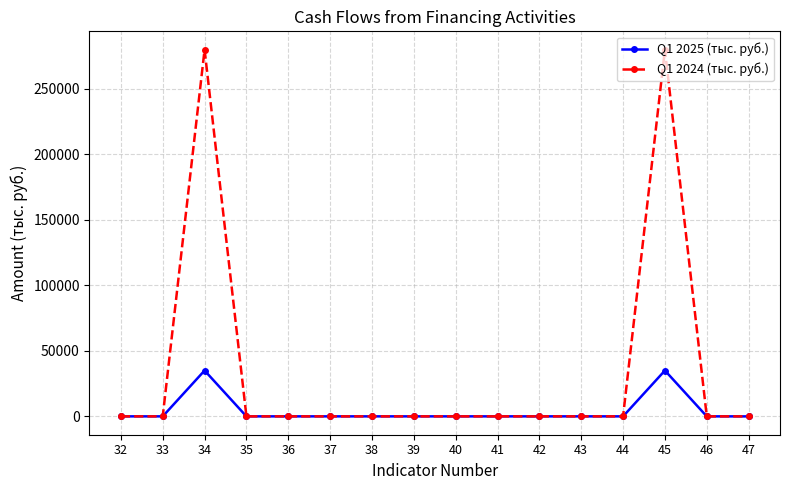

Is this an area chart (filled region under the line)?

No